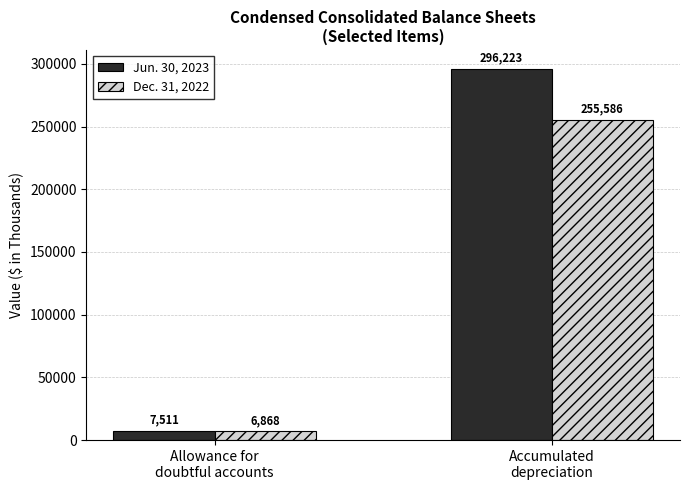

Is the value of Jun. 30, 2023 at Allowance for
doubtful accounts greater than the value of Dec. 31, 2022 at Accumulated
depreciation?

No